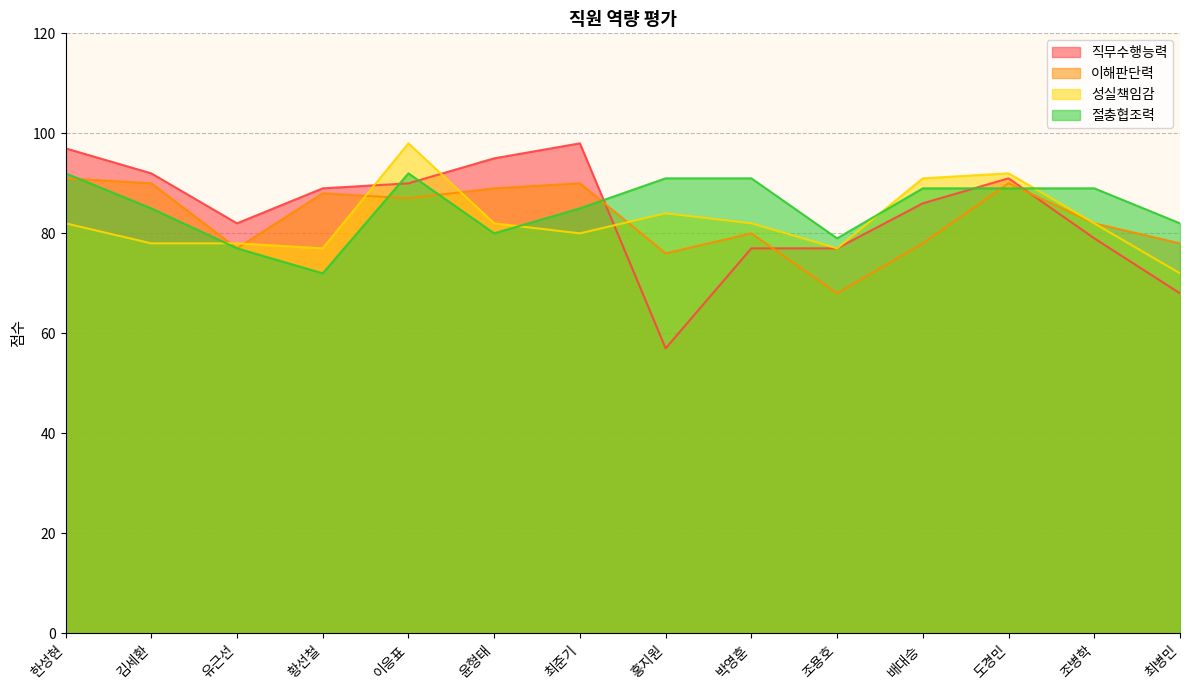

How many lines are shown in the chart?

4